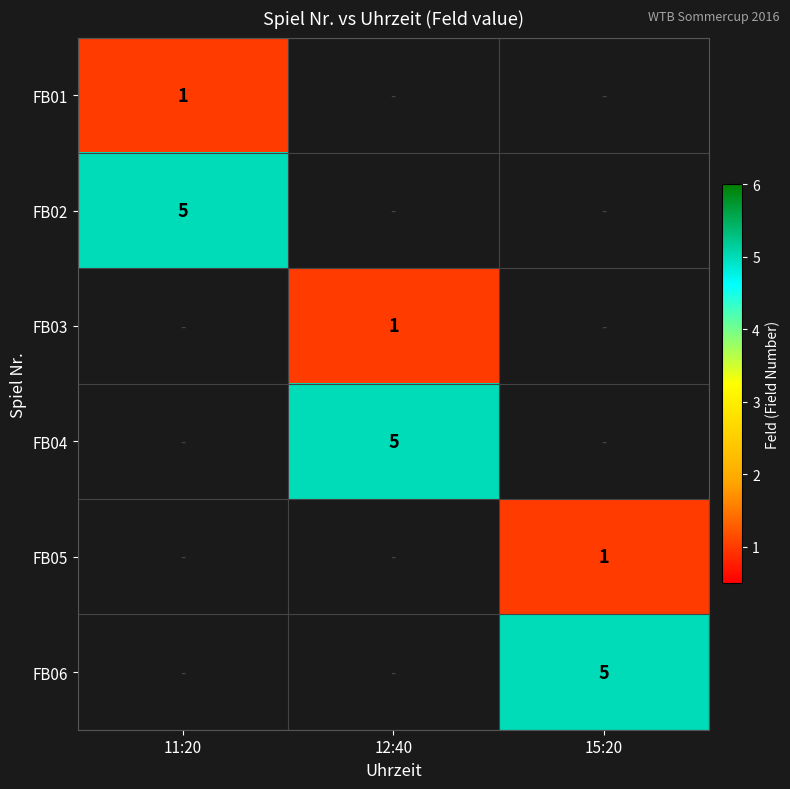

The value of FB05 at 15:20 is 1. True or false?

True